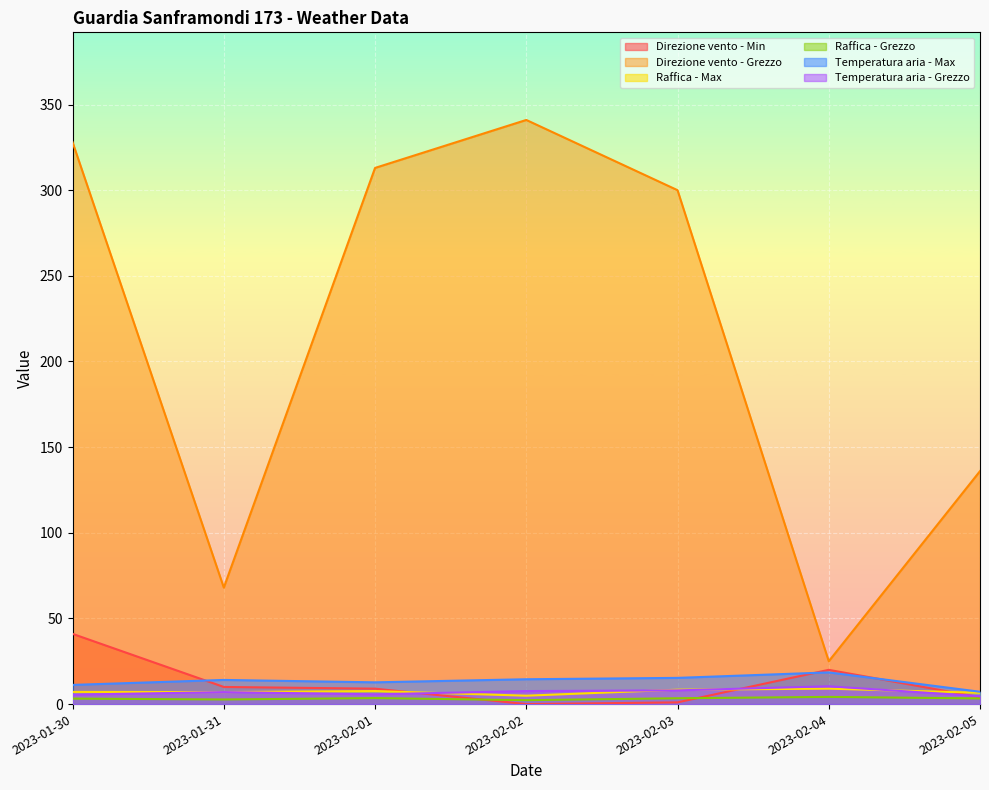

Does the chart display data point markers on the line(s)?

No